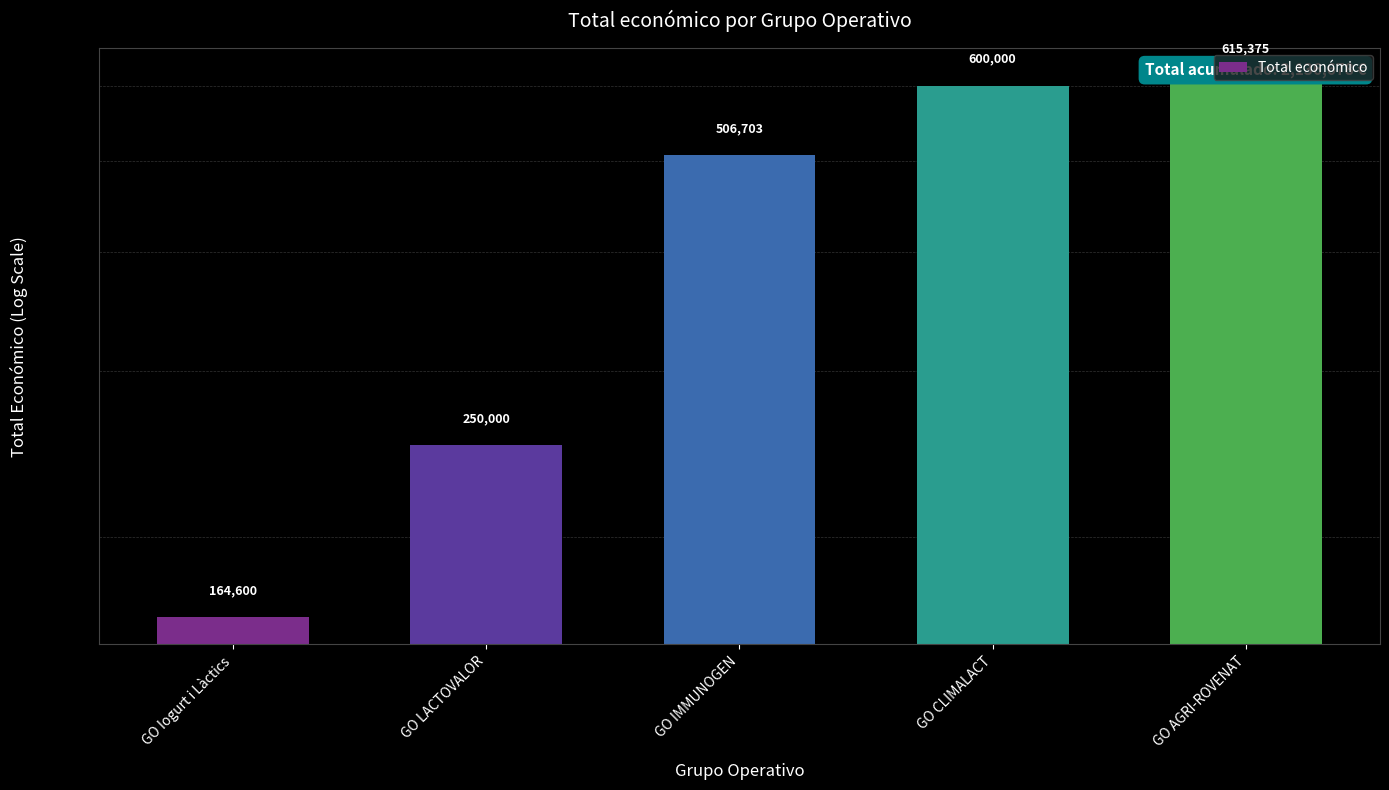

What is the greatest value displayed?

615375